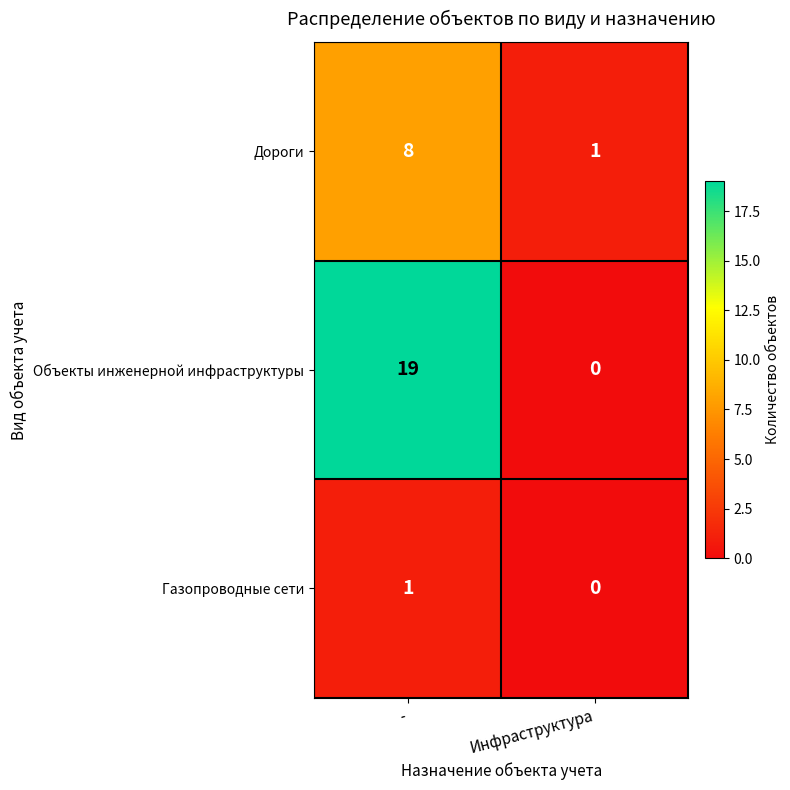

What is the maximum value shown in the chart?

19